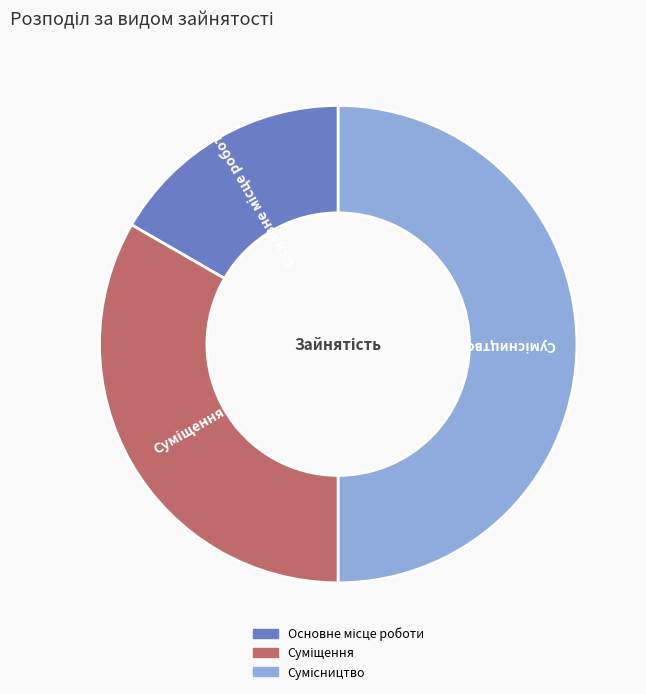

Combined, do Основне місце роботи and Суміщення account for over 50%?

No